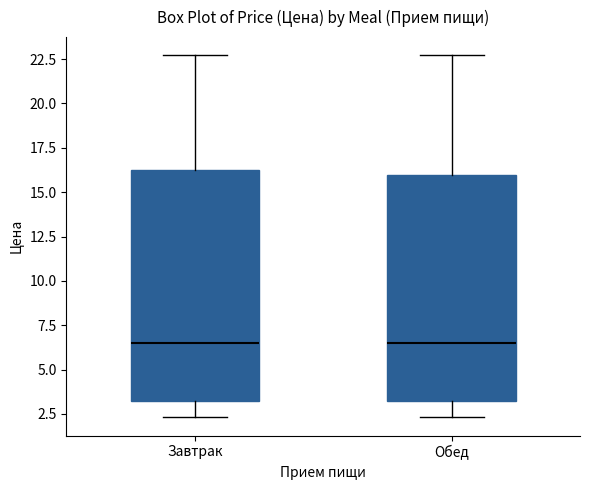

Reading left to right, transcribe this box plot: for each box, give where its median line is, the range the box spans, and where its two whiskers end, as read against the y-axis. The values are not printed on the chart, so give them approximately, as read against the axis.

Завтрак: median 6.5, box 3.0 to 16.5, whiskers 2.5 to 22.5
Обед: median 6.5, box 3.0 to 16.0, whiskers 2.5 to 22.5